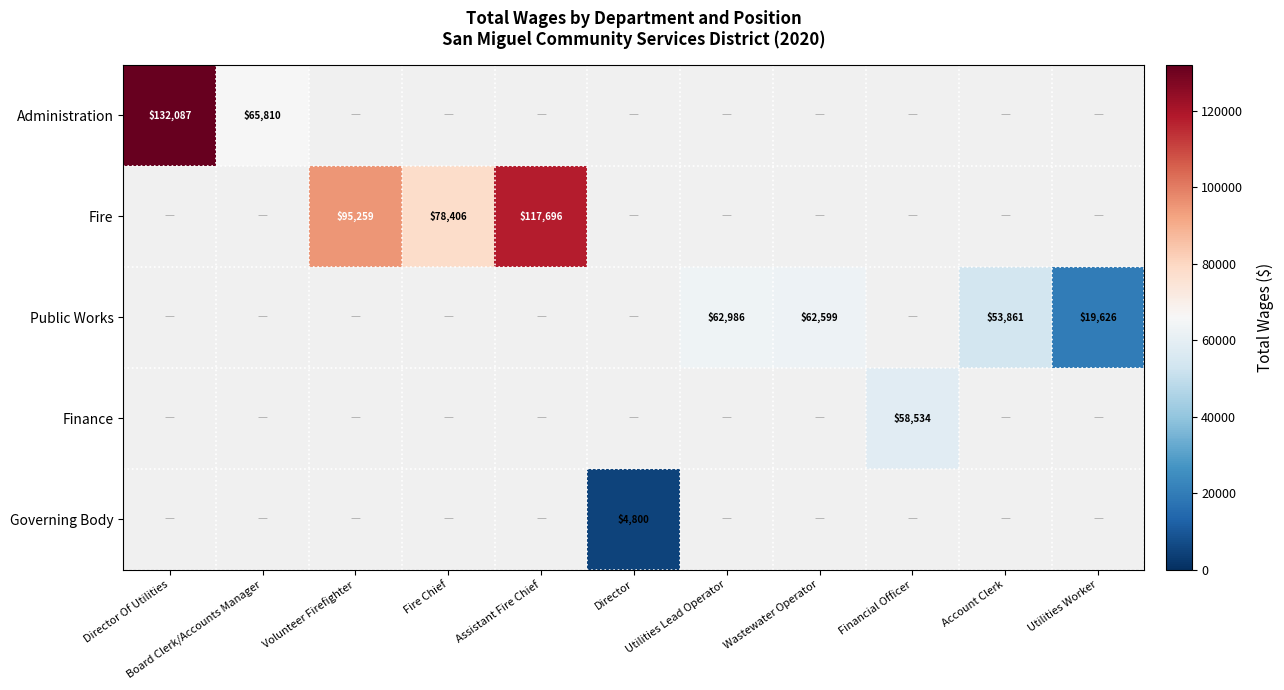

True or false: Public Works has a value of 62986 at Utilities Lead Operator.

True